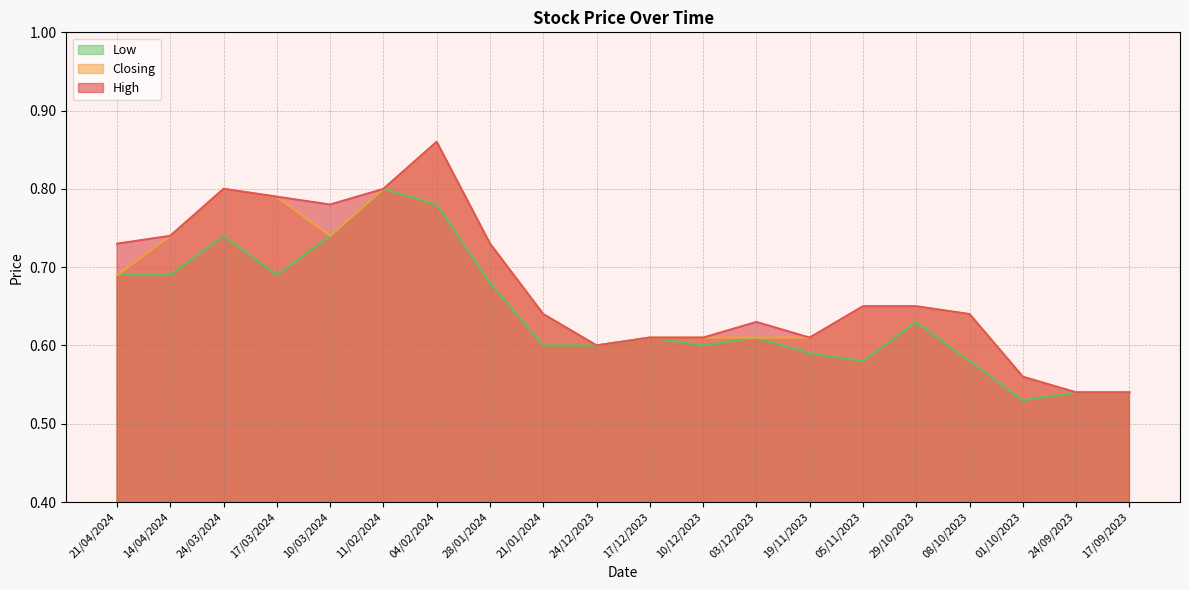

Read the Low value at 08/10/2023.

0.6